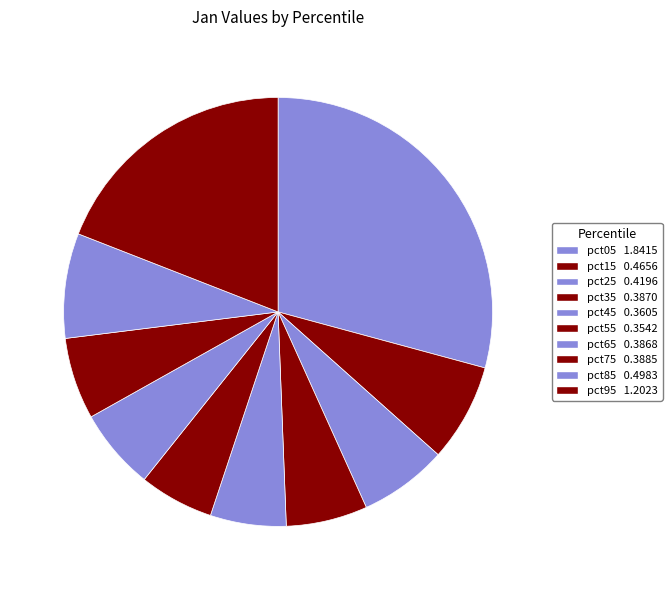

How many slices are in this pie chart?

10